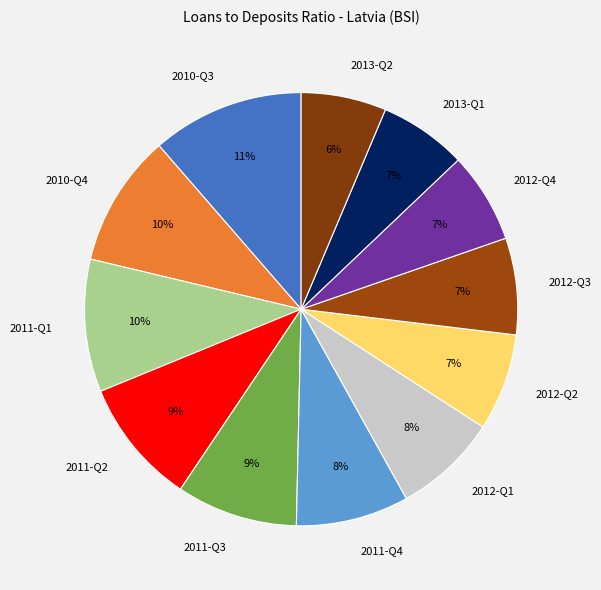

The 2012-Q3 slice represents 12% of the pie. True or false?

False